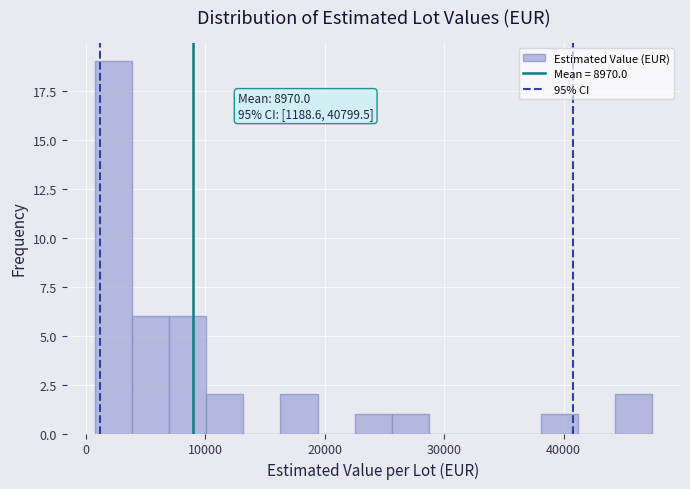

Around what value on the x-axis is the tallest bar? Give the approximate position of its centre, as read against the axis.

2000